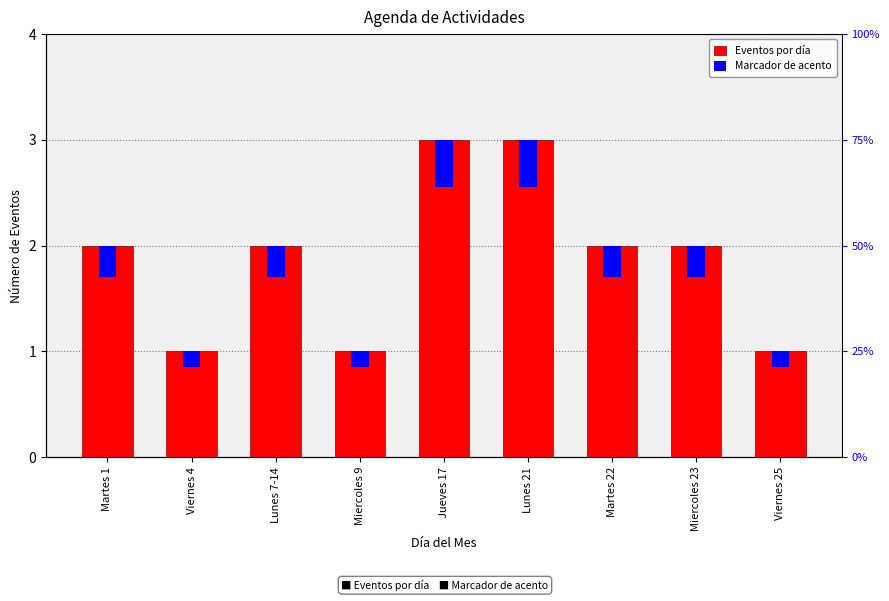

What is the label of the 1st bar from the left?

Martes 1